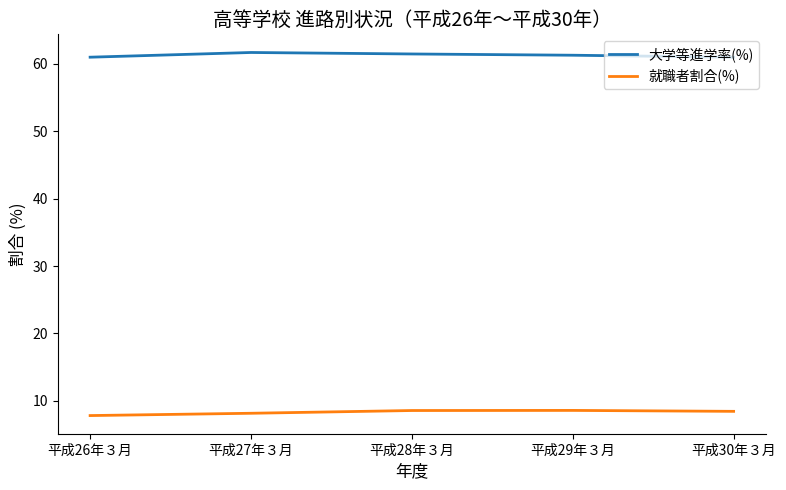

Is the value of 就職者割合(%) at 平成30年３月 greater than the value of 大学等進学率(%) at 平成29年３月?

No